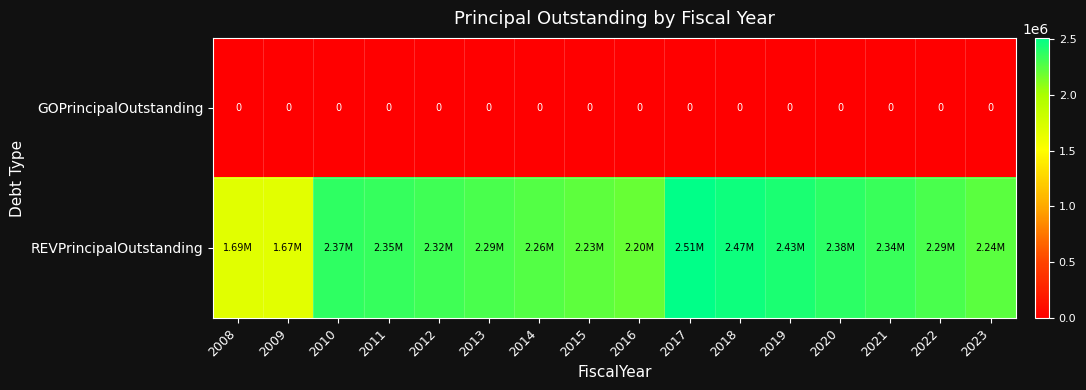

What is the approximate value of REVPrincipalOutstanding at 2012, to the nearest 10?

2322000